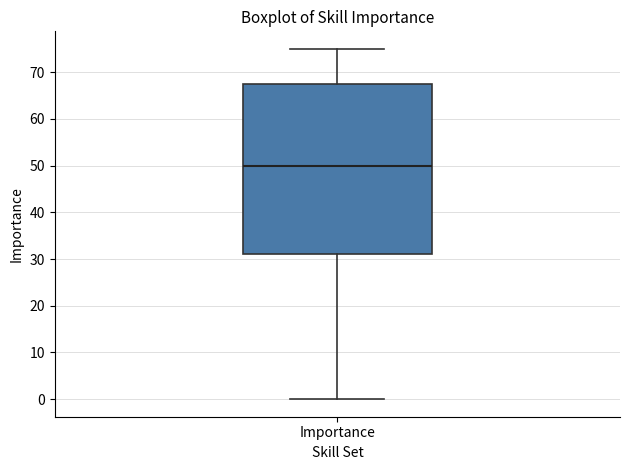

Read this box plot against the y-axis: the position of the median line, the range covered by the box, and the ends of both whiskers. The values are not printed on the chart, so give them approximately, as read against the axis.

median 50, box 31 to 68, whiskers 0 to 75